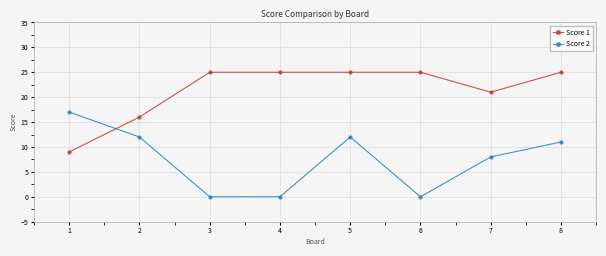

Which category has the highest value in the Score 2 series?

1